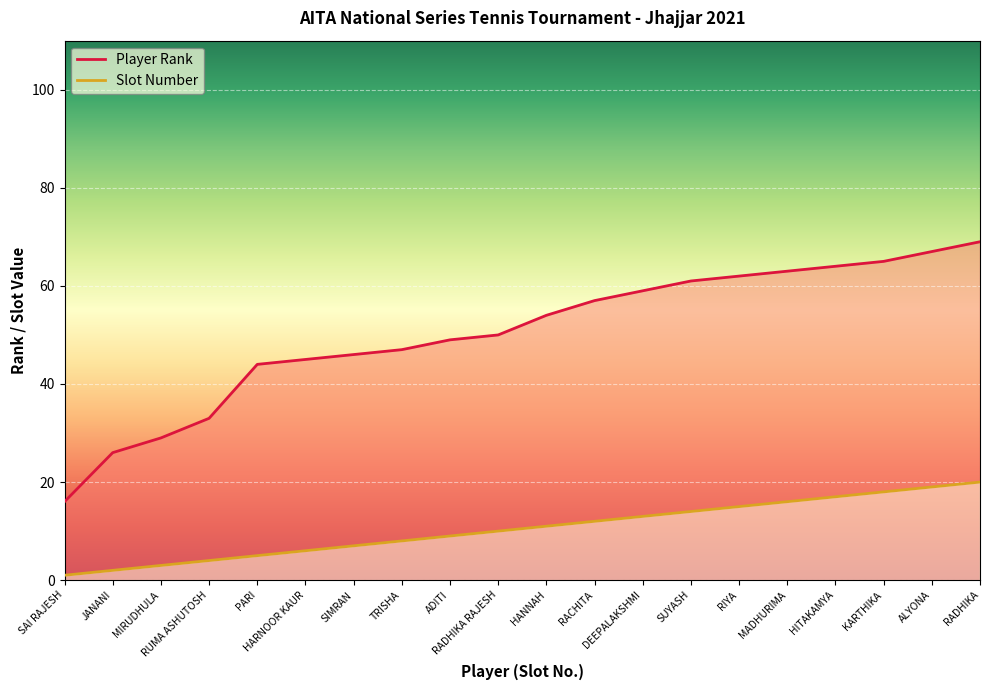

What is the average value of the Player Rank series?

50